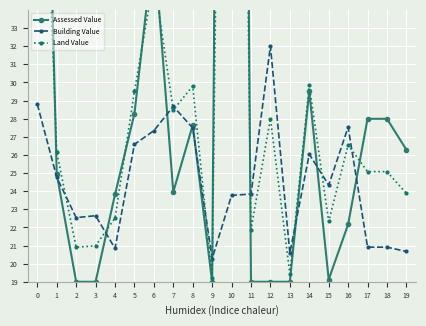

The Assessed Value series shows 19.0 at 11. True or false?

True